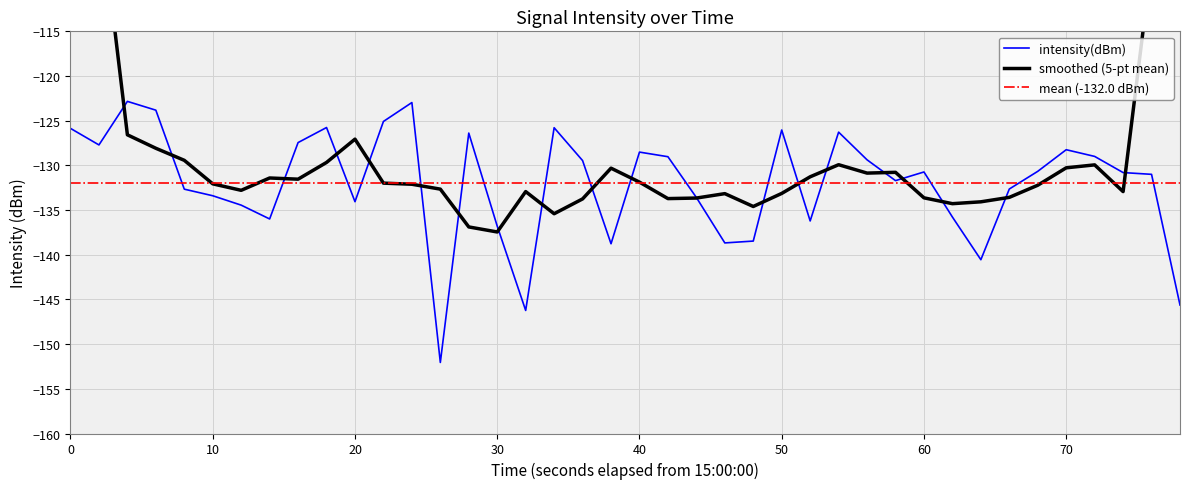

What is the maximum value shown in the chart?

-122.8